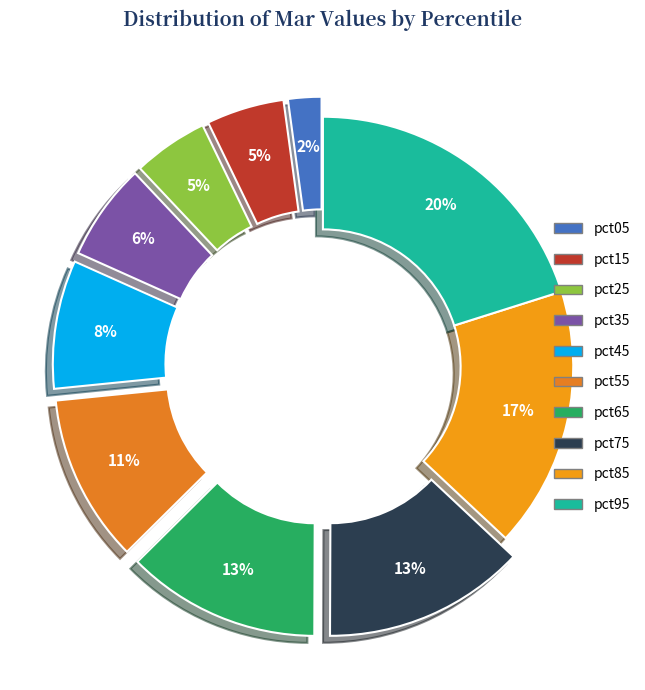

Is pct85 the majority of the pie?

No